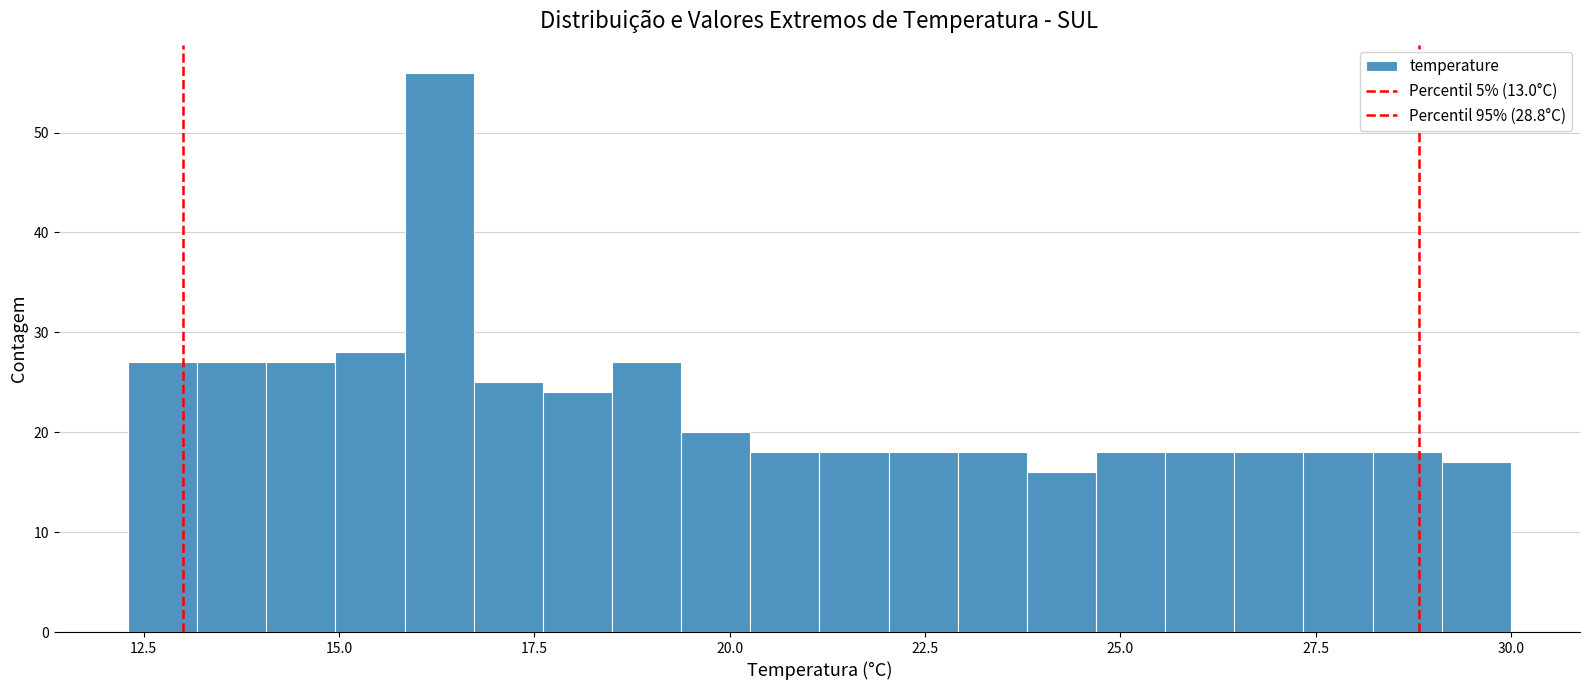

Around what value on the x-axis is the tallest bar? Give the approximate position of its centre, as read against the axis.

16.5